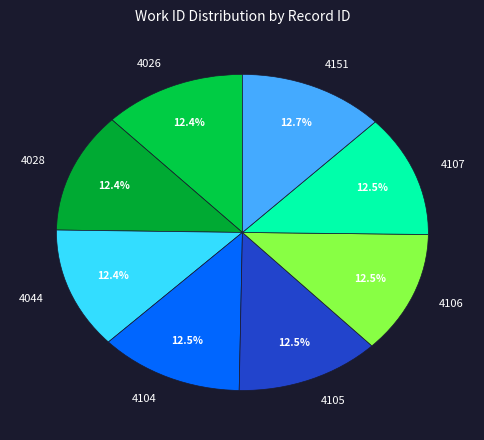

Is the sum of 4151 and 4104 greater than half?

No